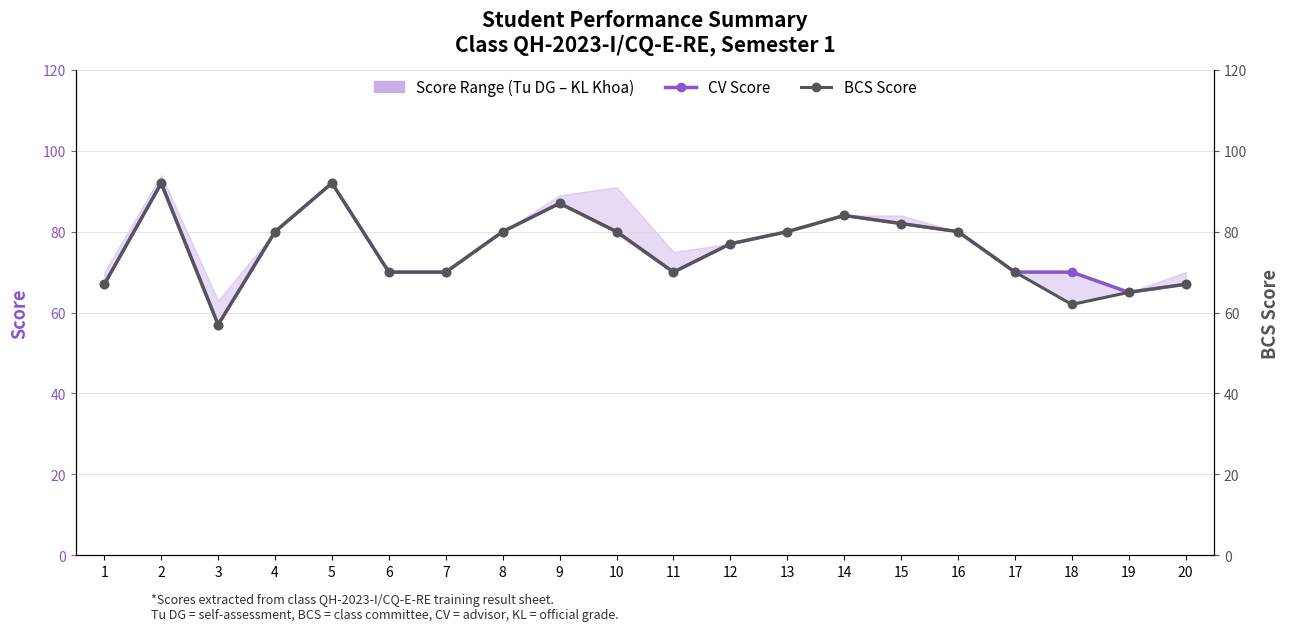

Reading right to left, list all the values displayed in this chart.

CV Score: 67	65	70	70	80	82	84	80	77	70	80	87	80	70	70	92	80	57	92	67
BCS Score: 67	65	62	70	80	82	84	80	77	70	80	87	80	70	70	92	80	57	92	67